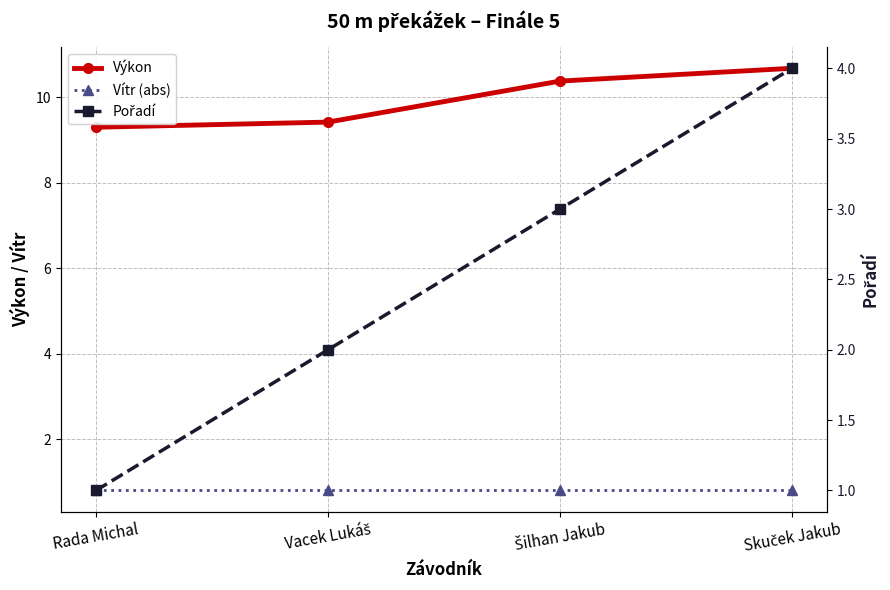

Rank the series by their average value, from lowest to highest.

Vítr (abs), Pořadí, Výkon